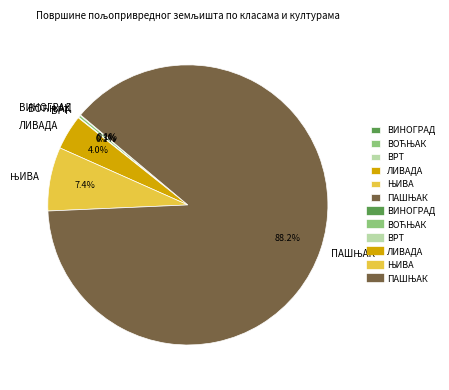

Is there any slice that represents more than half of the pie?

Yes